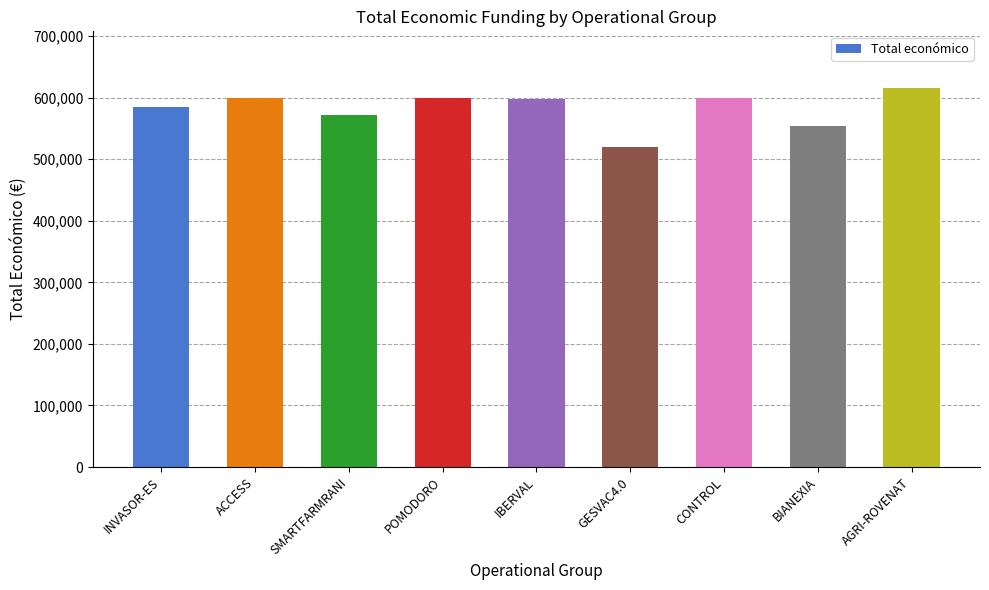

What is the difference between the values at IBERVAL and SMARTFARMRANI?

26338